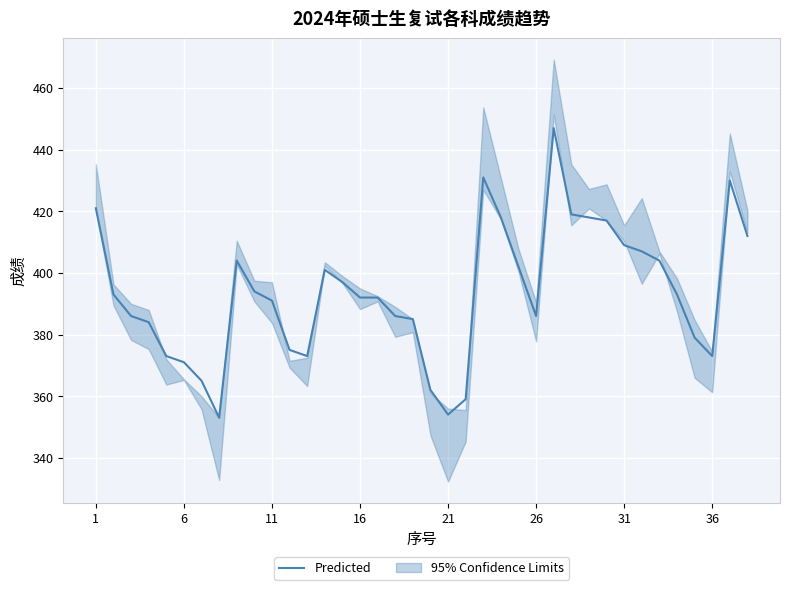

True or false: the data has more than 1 interior local peaks.

True